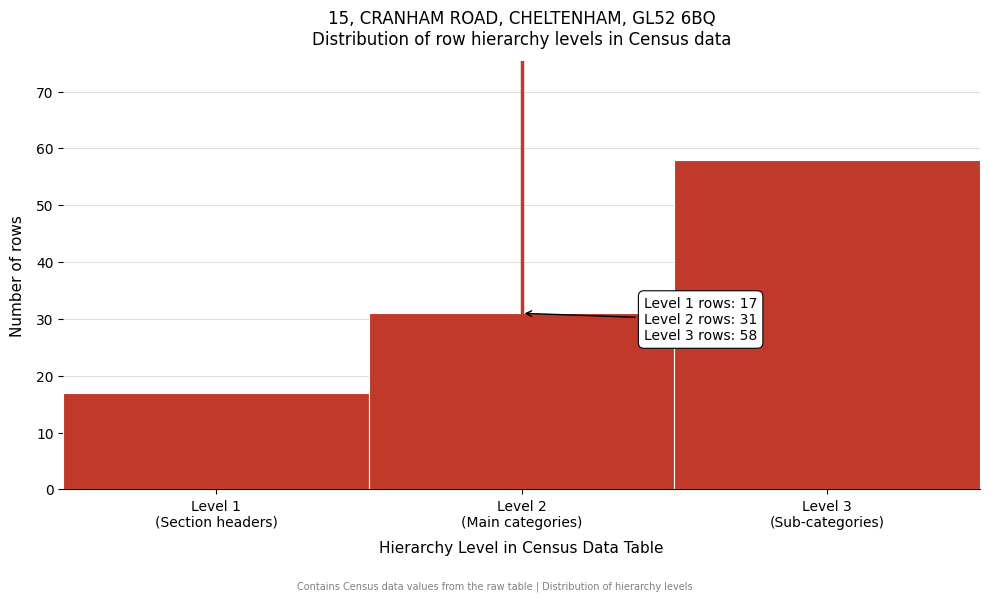

Reading left to right, what are all the values shown in this chart?

17	31	58